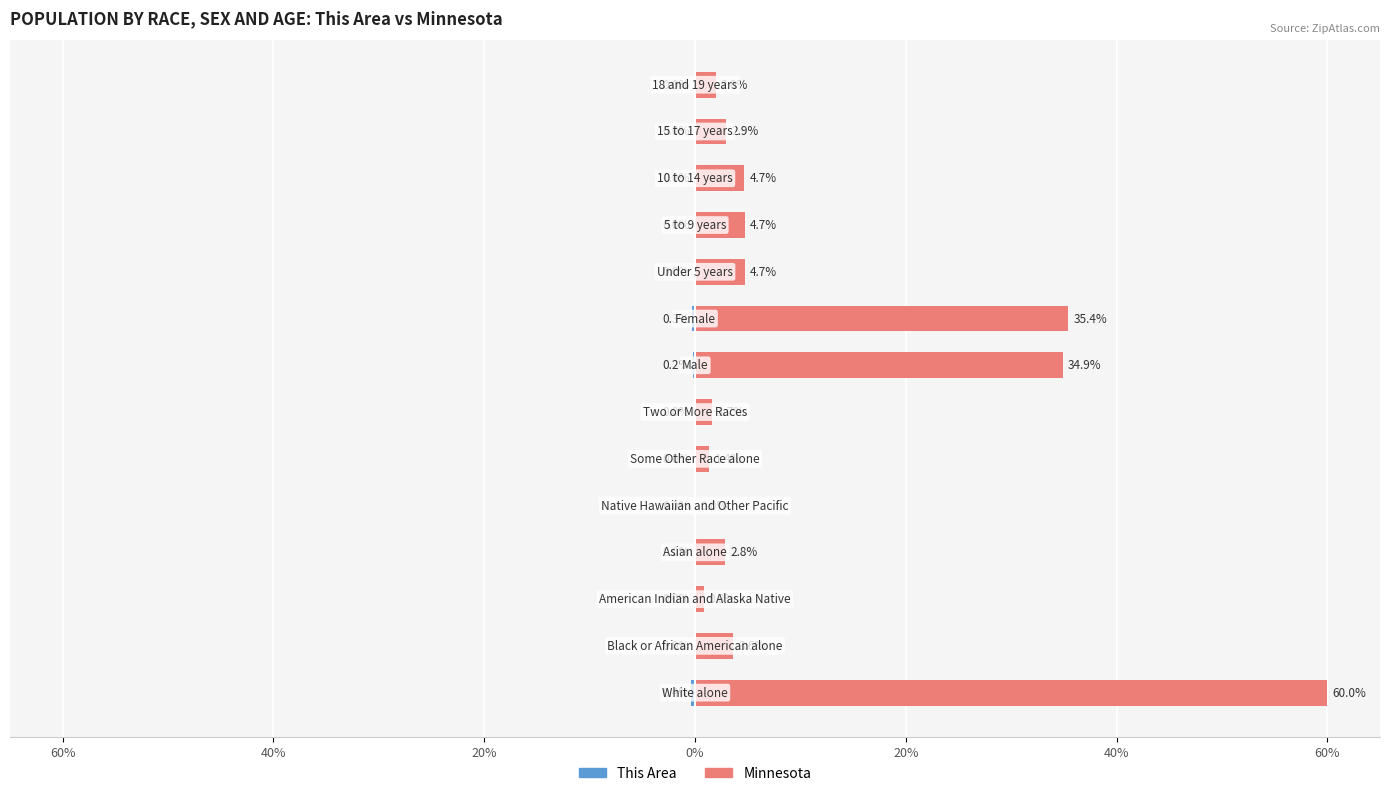

Rank the series by their average value, from highest to lowest.

Minnesota, This Area